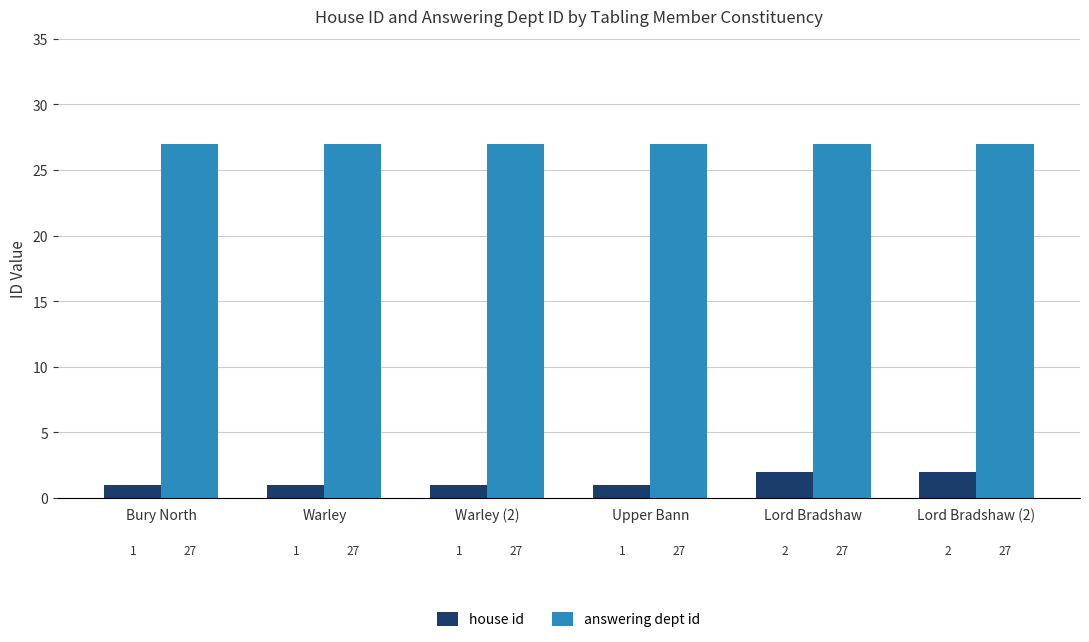

Rank the series by their average value, from lowest to highest.

house id, answering dept id